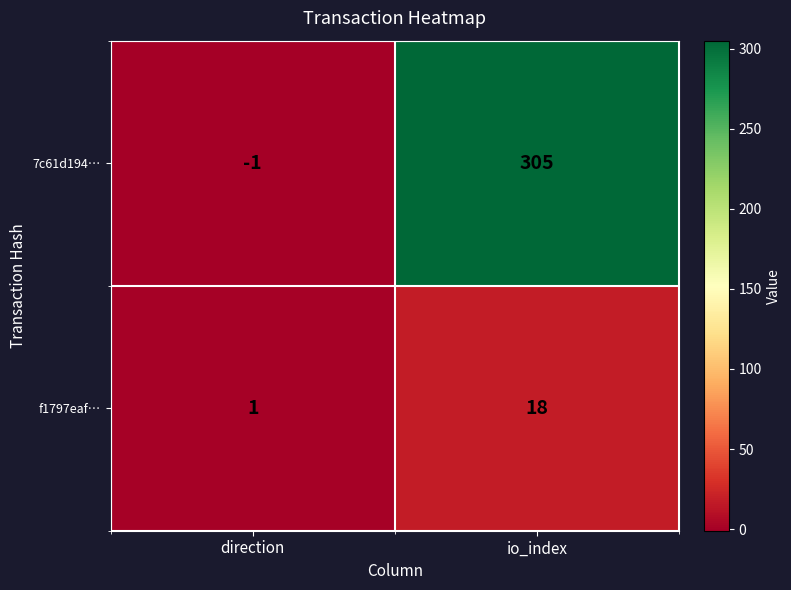

The f1797eaf… series shows 24 at io_index. True or false?

False